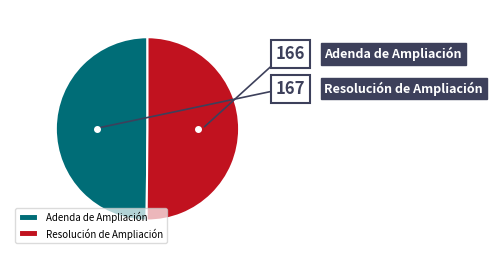

Combined, do Resolución de Ampliación and Adenda de Ampliación account for over 50%?

Yes